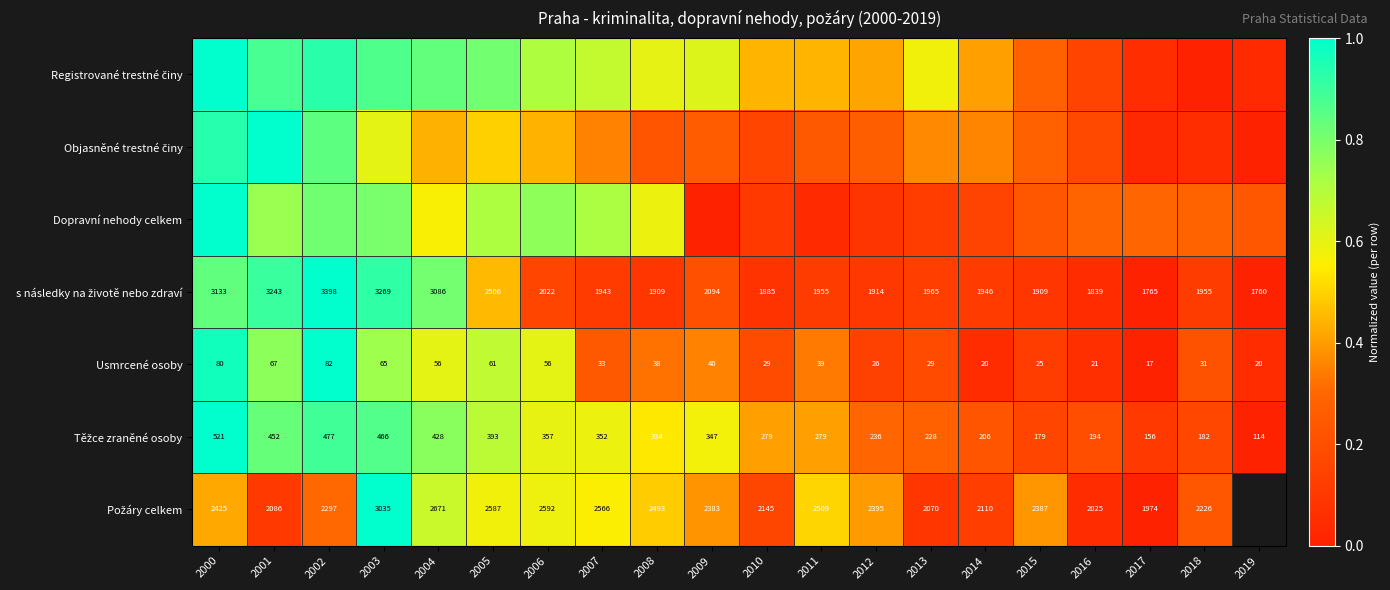

At which label does Registrované trestné činy reach its peak?

2000